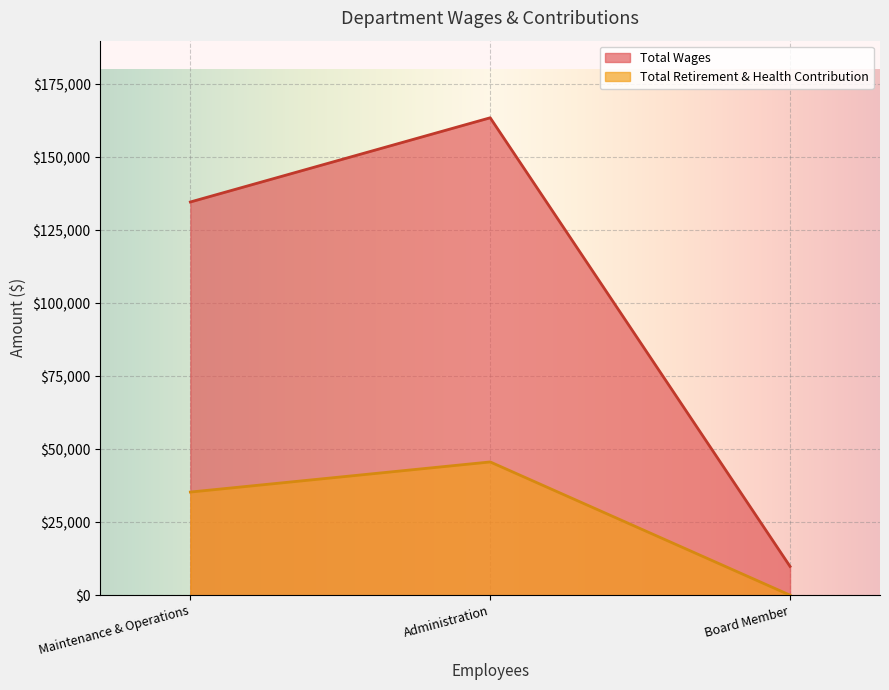

List the series in order of their peak value, highest first.

Total Wages, Total Retirement & Health Contribution